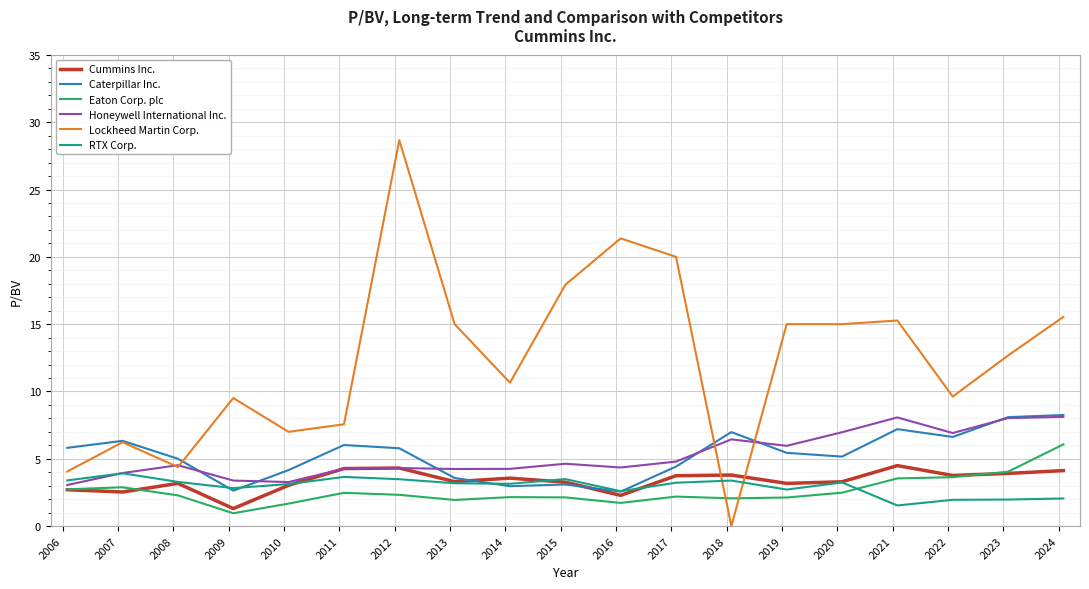

What is the greatest value displayed?

28.7